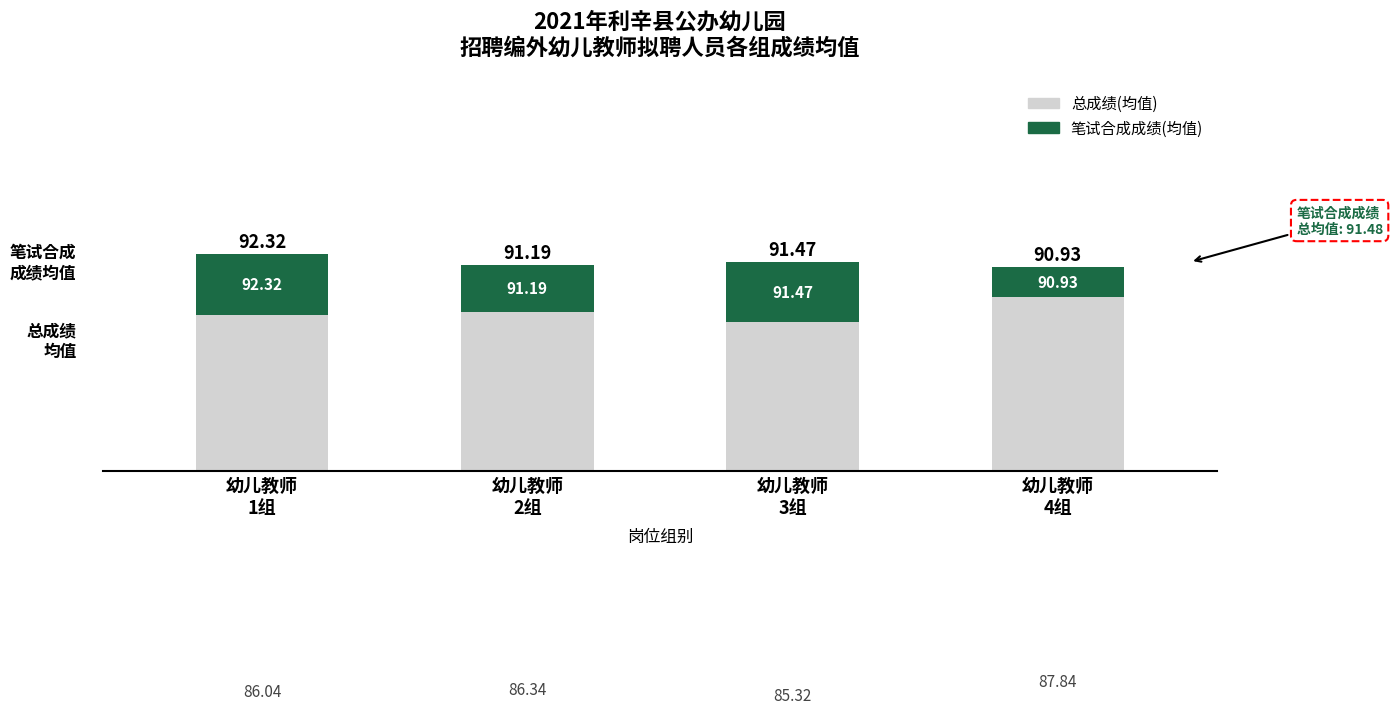

Reading left to right, what are all the values shown in this chart?

总成绩(均值): 幼儿教师
1组=86.0	幼儿教师
2组=86.3	幼儿教师
3组=85.3	幼儿教师
4组=87.8
笔试合成成绩超出总成绩部分: 幼儿教师
1组=6.3	幼儿教师
2组=4.9	幼儿教师
3组=6.2	幼儿教师
4组=3.1